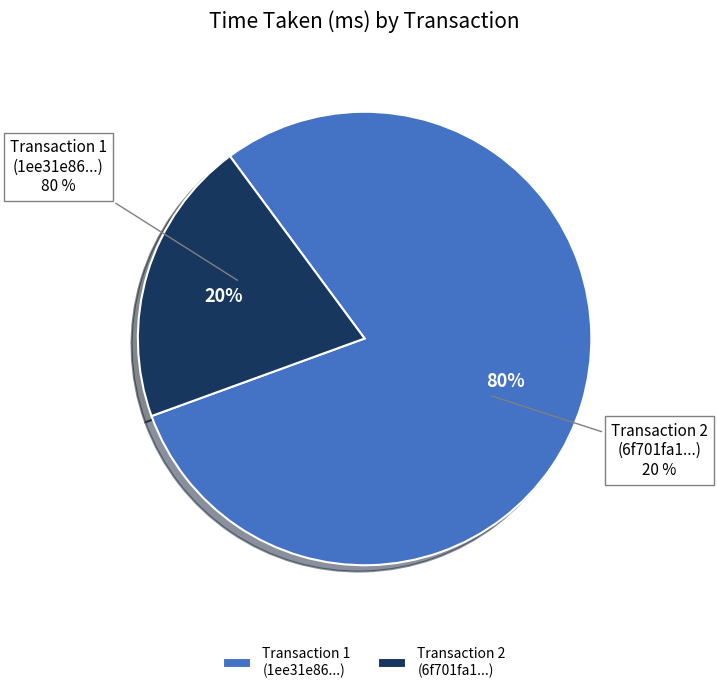

What is the majority slice?

1ee31e86-081f-4866-92a3-dfe7d5c7b980